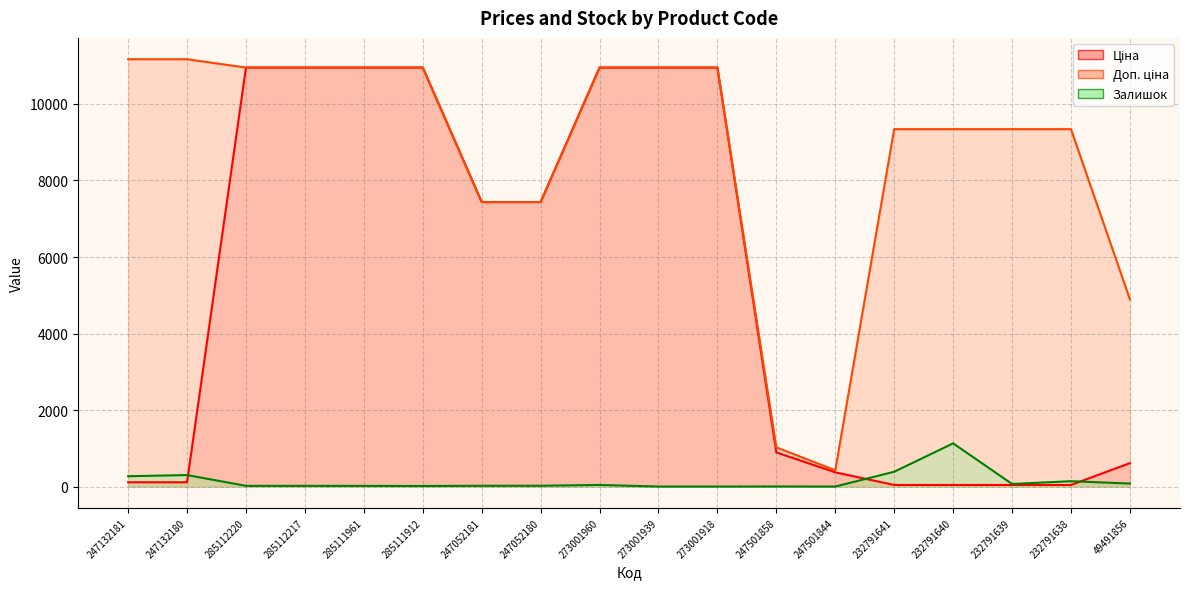

Reading right to left, list all the values displayed in this chart.

Ціна: 611.6	41.5	41.5	41.5	41.5	371.3	893.3	10952.0	10952.0	10952.0	7436.2	7436.2	10952.0	10952.0	10952.0	10952.0	111.7	111.7
Доп. ціна: 4892.6	9342.0	9342.0	9342.0	9342.0	426.0	1023.7	10952.0	10952.0	10952.0	7436.2	7436.2	10952.0	10952.0	10952.0	10952.0	11169.0	11169.0
Залишок: 78.0	140.0	68.0	1129.0	387.0	0.0	2.0	0.0	0.0	42.0	21.0	20.0	14.0	17.0	18.0	18.0	300.0	270.0